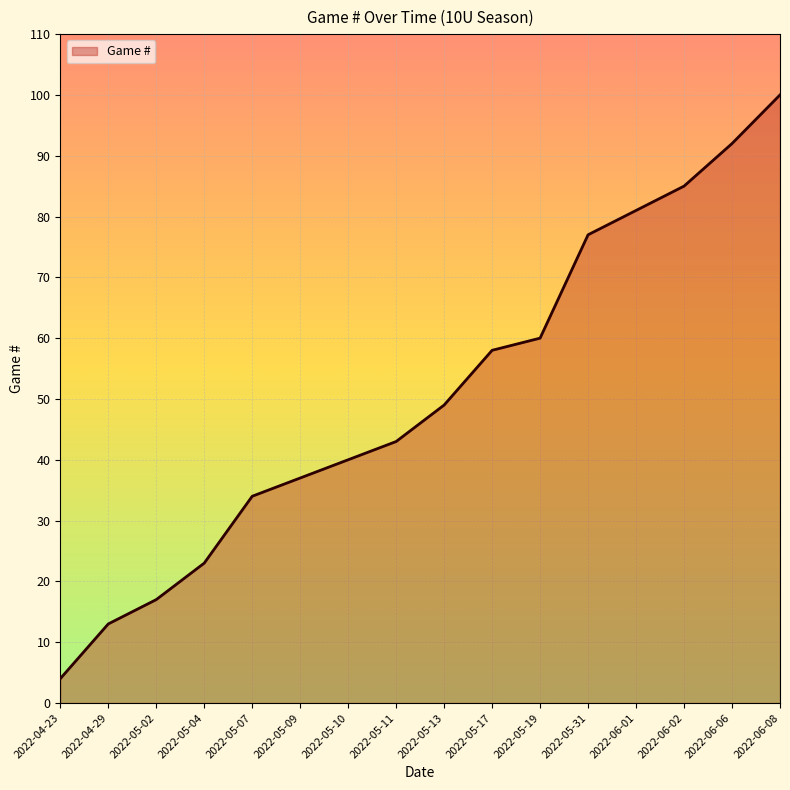

How many lines are shown in the chart?

1